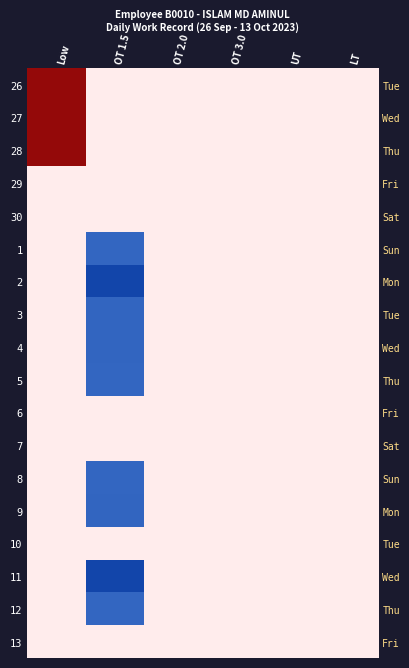

True or false: 9 has a value of -11.9 at OT 1.5.

True